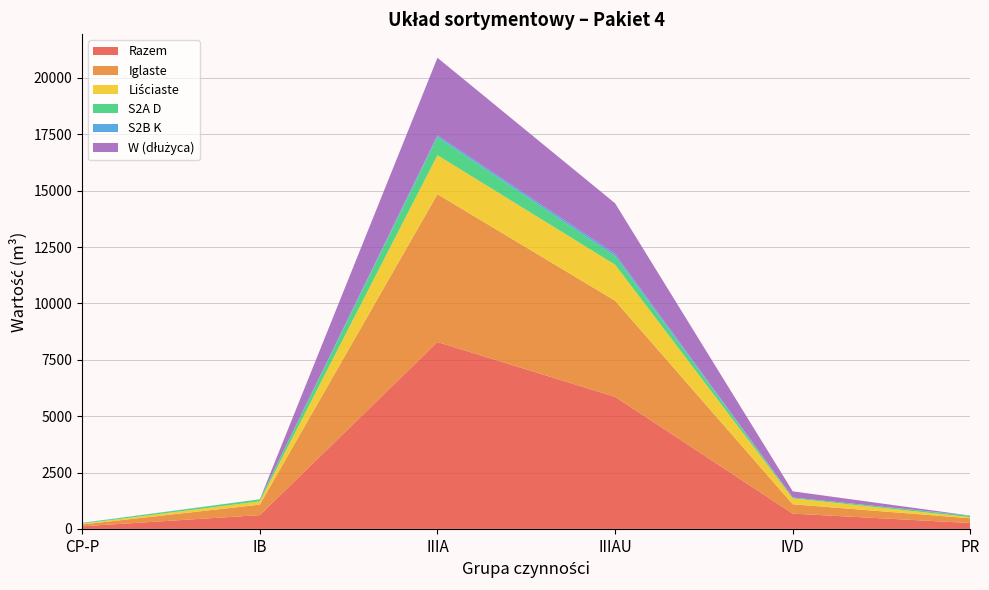

Reading left to right, extract all data points from this chart.

Razem: 115	612	8288	5859	677	260
Iglaste: 80	464	6557	4261	415	210
Liściaste: 35	148	1731	1598	262	50
S2A D: 30	89	803	379	38	60
S2B K: 10	0	75	101	0	10
W (dłużyca): 0	0	3441	2244	274	0